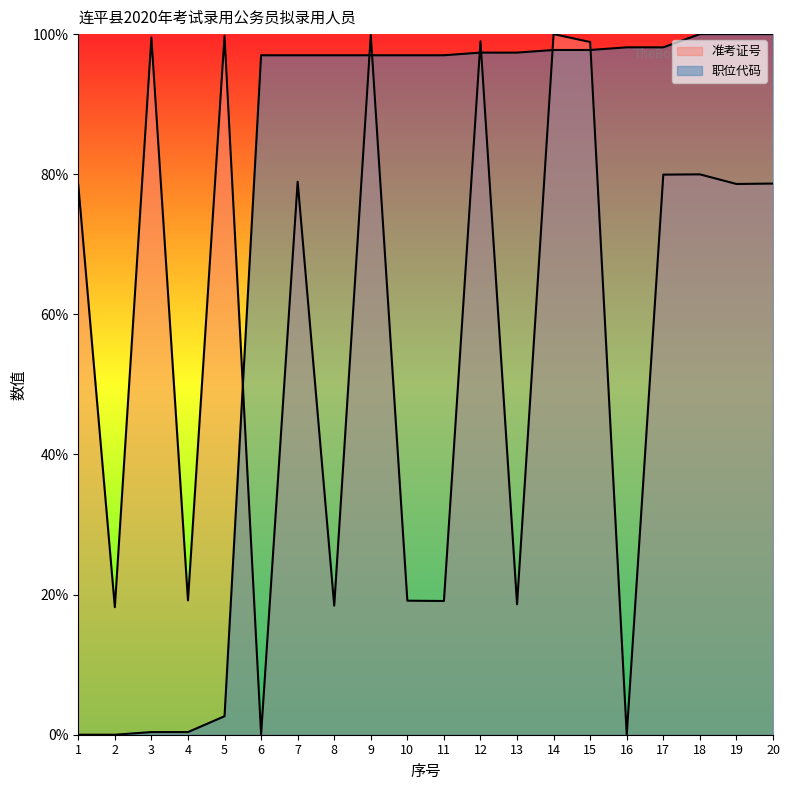

In 准考证号, how many points are lower than both neighbors (excluding endpoints)?

8